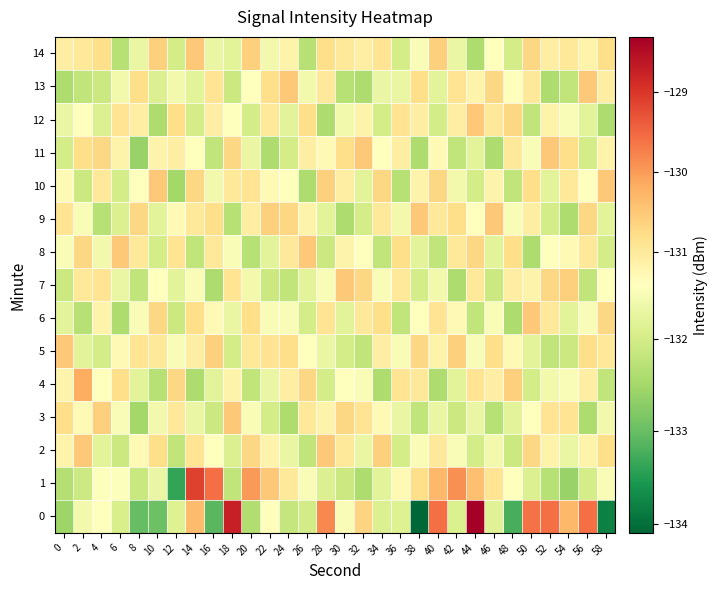

What is the total value across all series at 22?

-1970.8